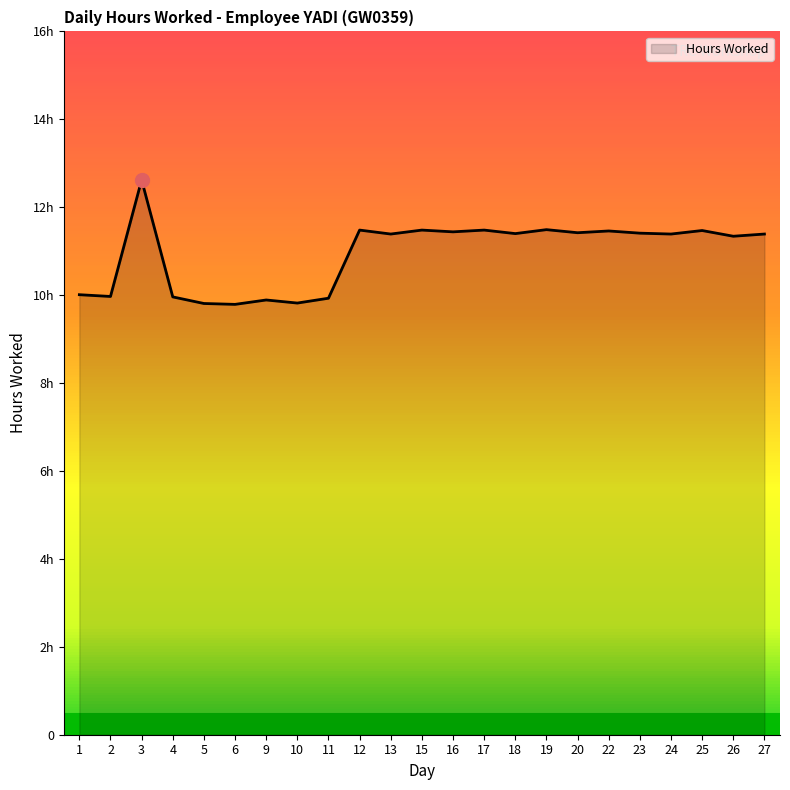

Does the chart have visible grid lines?

No